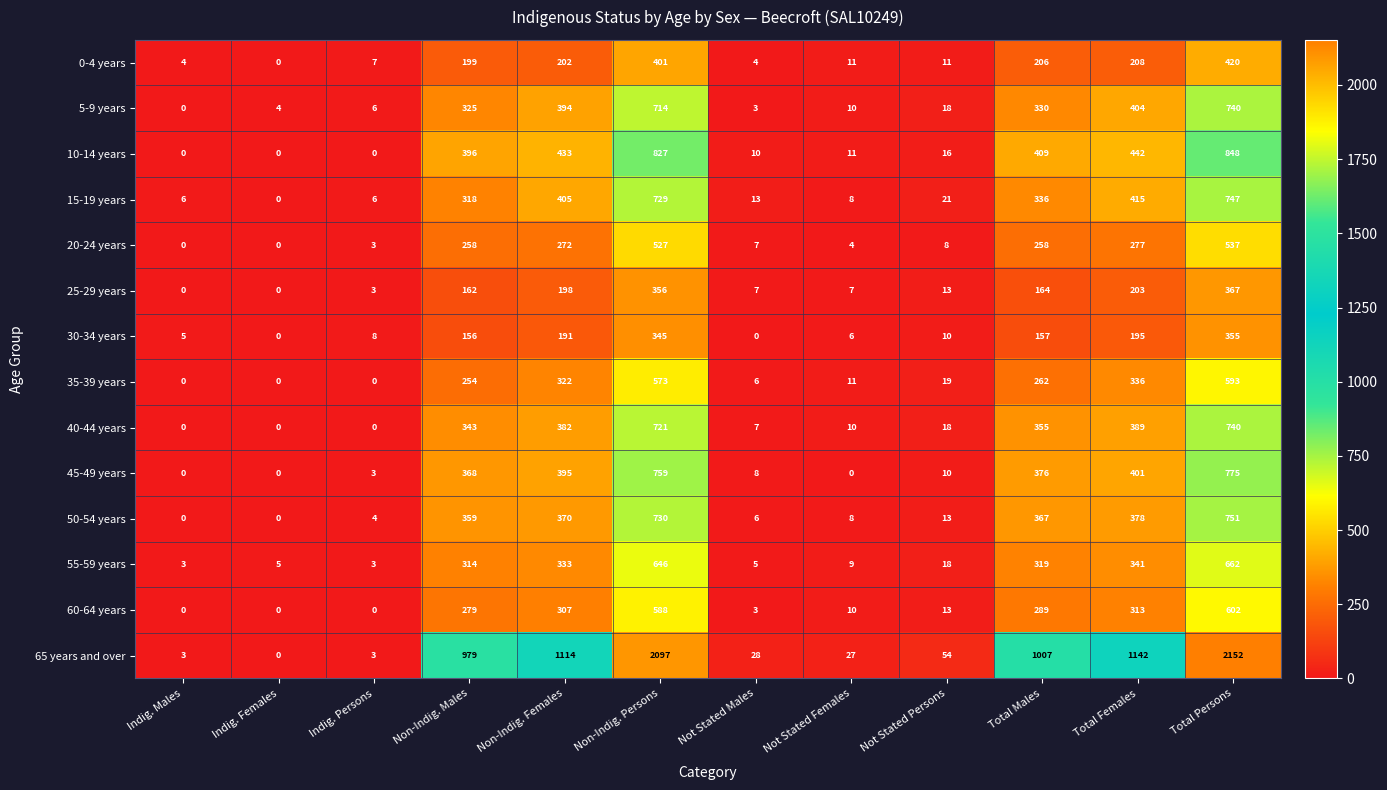

What is the difference between the highest and lowest values at Not Stated Females?

27